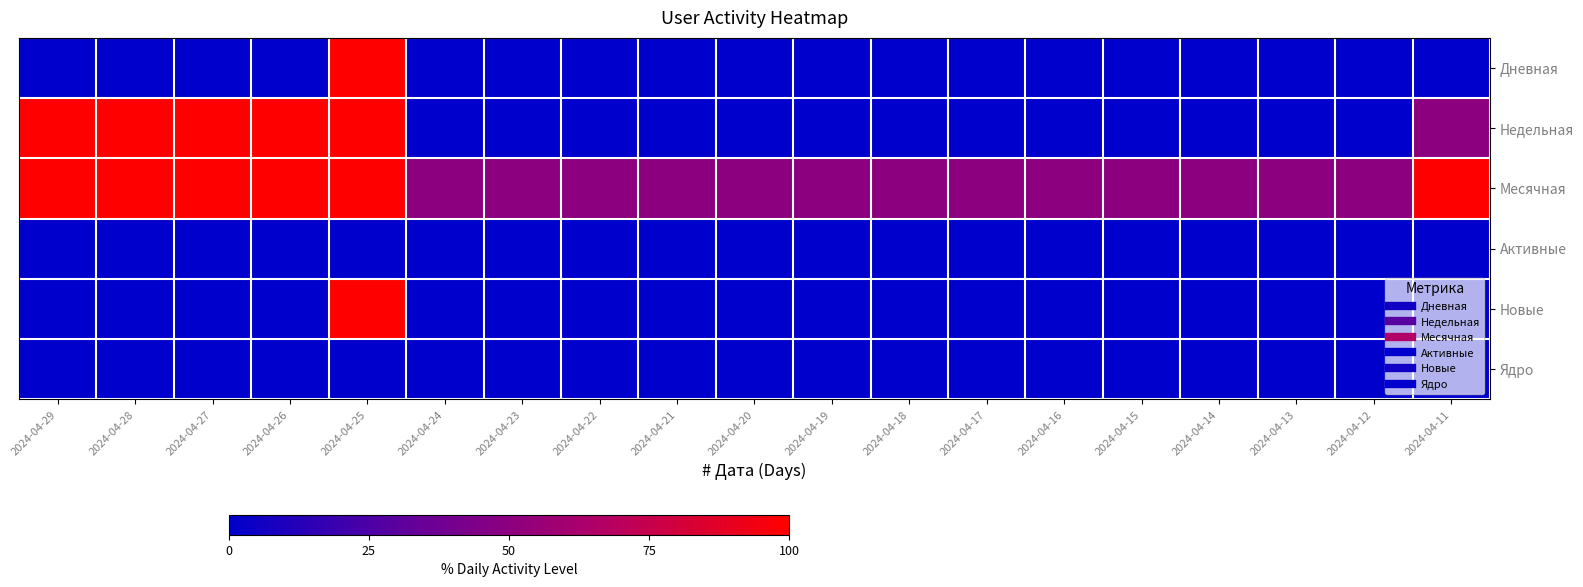

At how many categories does at least one series exceed 55?

6